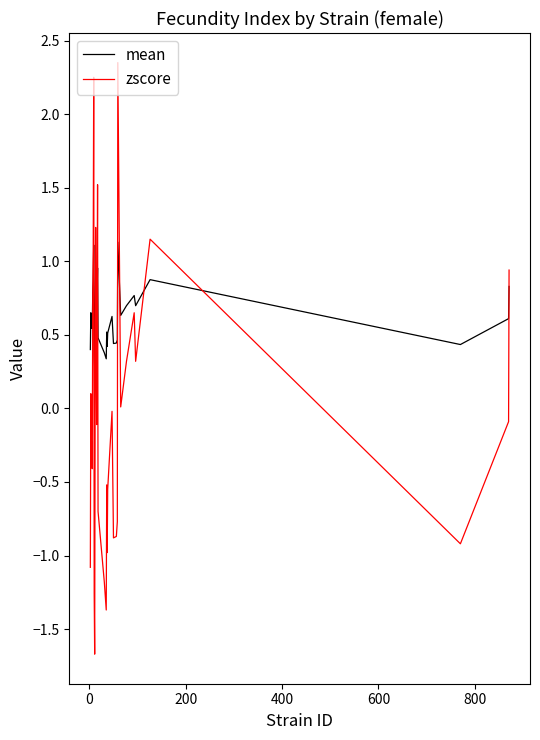

Which series has the largest range (max minus min)?

zscore